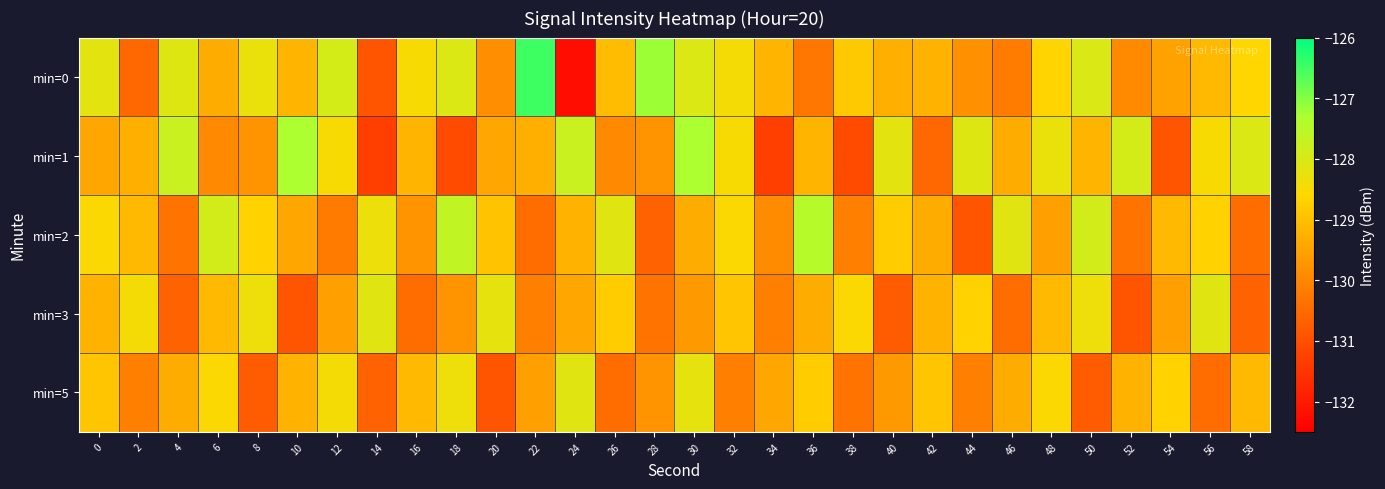

Reading left to right, extract all data points from this chart.

min=0: 0=-128.2	2=-130.6	4=-128.1	6=-129.3	8=-128.3	10=-129.2	12=-127.9	14=-130.9	16=-128.5	18=-128.0	20=-129.8	22=-126.5	24=-132.2	26=-129.0	28=-127.2	30=-128.0	32=-128.5	34=-129.2	36=-130.3	38=-128.8	40=-129.3	42=-129.2	44=-129.8	46=-130.2	48=-128.7	50=-128.0	52=-129.9	54=-129.5	56=-129.1	58=-128.6
min=1: 0=-129.4	2=-129.3	4=-127.7	6=-129.9	8=-129.8	10=-127.3	12=-128.5	14=-131.3	16=-129.2	18=-131.1	20=-129.4	22=-129.3	24=-127.7	26=-129.9	28=-129.8	30=-127.3	32=-128.5	34=-131.3	36=-129.2	38=-131.1	40=-128.2	42=-130.6	44=-128.1	46=-129.3	48=-128.3	50=-129.2	52=-127.9	54=-130.9	56=-128.5	58=-128.0
min=2: 0=-128.5	2=-129.1	4=-130.3	6=-127.9	8=-128.7	10=-129.4	12=-130.2	14=-128.3	16=-129.8	18=-127.7	20=-128.9	22=-130.4	24=-129.2	26=-128.1	28=-130.7	30=-129.3	32=-128.6	34=-129.9	36=-127.5	38=-130.1	40=-128.8	42=-129.3	44=-130.9	46=-128.1	48=-129.6	50=-127.9	52=-130.3	54=-129.1	56=-128.7	58=-130.4
min=3: 0=-129.2	2=-128.4	4=-130.7	6=-129.1	8=-128.3	10=-130.9	12=-129.6	14=-128.1	16=-130.4	18=-129.8	20=-128.2	22=-130.1	24=-129.4	26=-128.8	28=-130.3	30=-129.7	32=-128.9	34=-130.1	36=-129.3	38=-128.6	40=-130.8	42=-129.2	44=-128.7	46=-130.4	48=-129.1	50=-128.3	52=-130.9	54=-129.6	56=-128.1	58=-130.7
min=5: 0=-128.9	2=-130.1	4=-129.3	6=-128.6	8=-130.8	10=-129.2	12=-128.4	14=-130.7	16=-129.1	18=-128.3	20=-130.9	22=-129.6	24=-128.1	26=-130.4	28=-129.8	30=-128.2	32=-130.1	34=-129.4	36=-128.8	38=-130.3	40=-129.7	42=-128.9	44=-130.1	46=-129.3	48=-128.6	50=-130.8	52=-129.2	54=-128.7	56=-130.4	58=-129.1